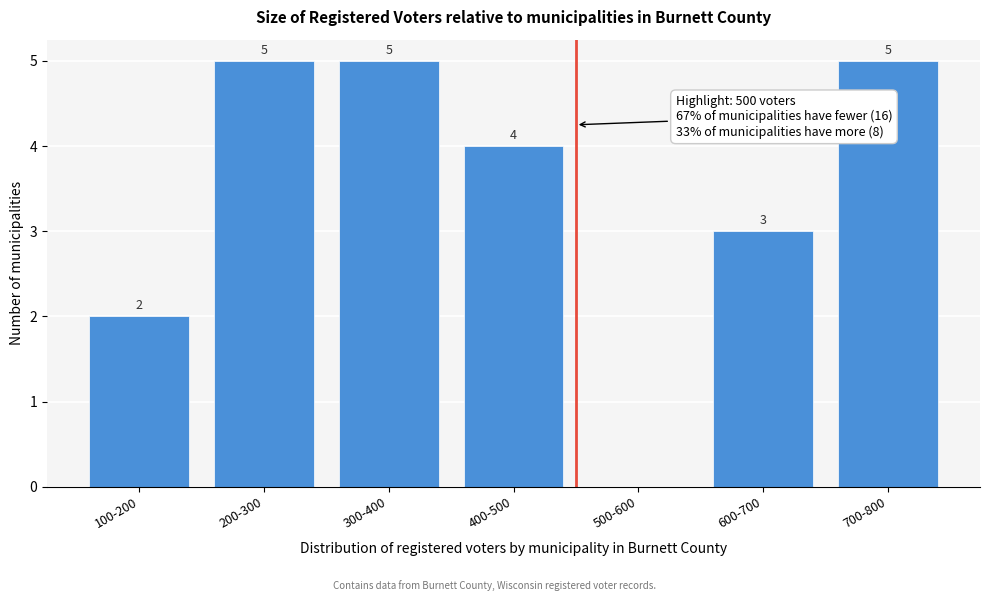

Reading left to right, what are all the values shown in this chart?

100-200=2	200-300=5	300-400=5	400-500=4	500-600=0	600-700=3	700-800=5